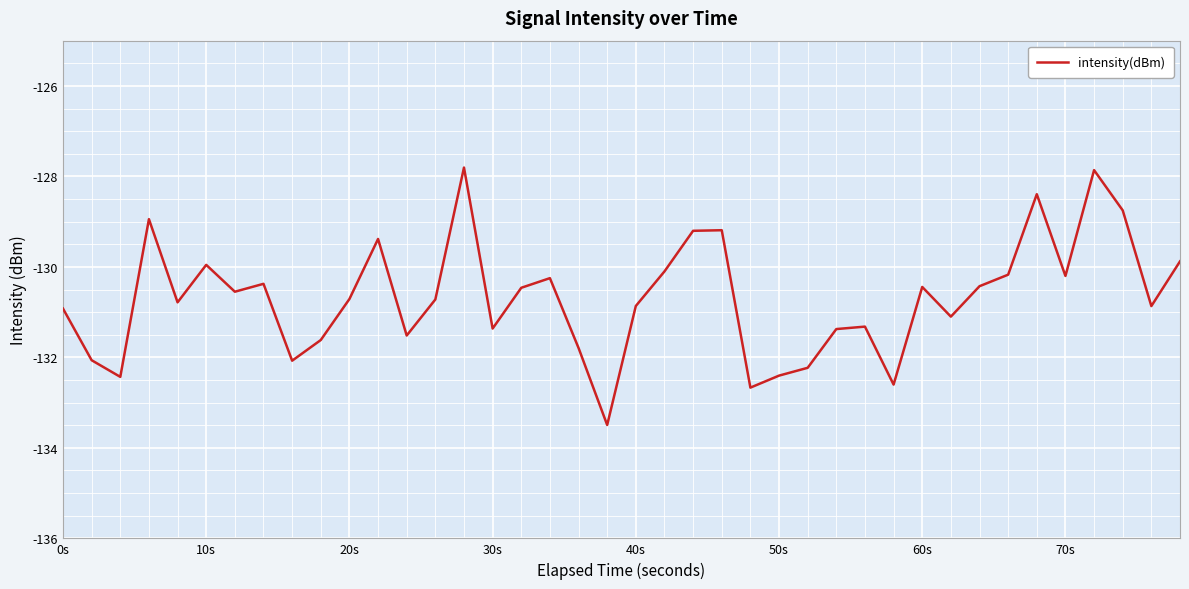

How many values exceed -130?

10